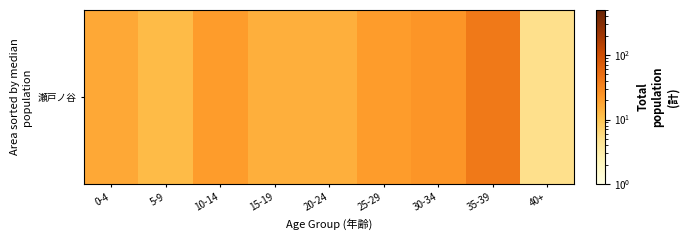

Reading left to right, what are all the values shown in this chart?

0-4=17	5-9=12	10-14=21	15-19=15	20-24=15	25-29=21	30-34=24	35-39=41	40+=5